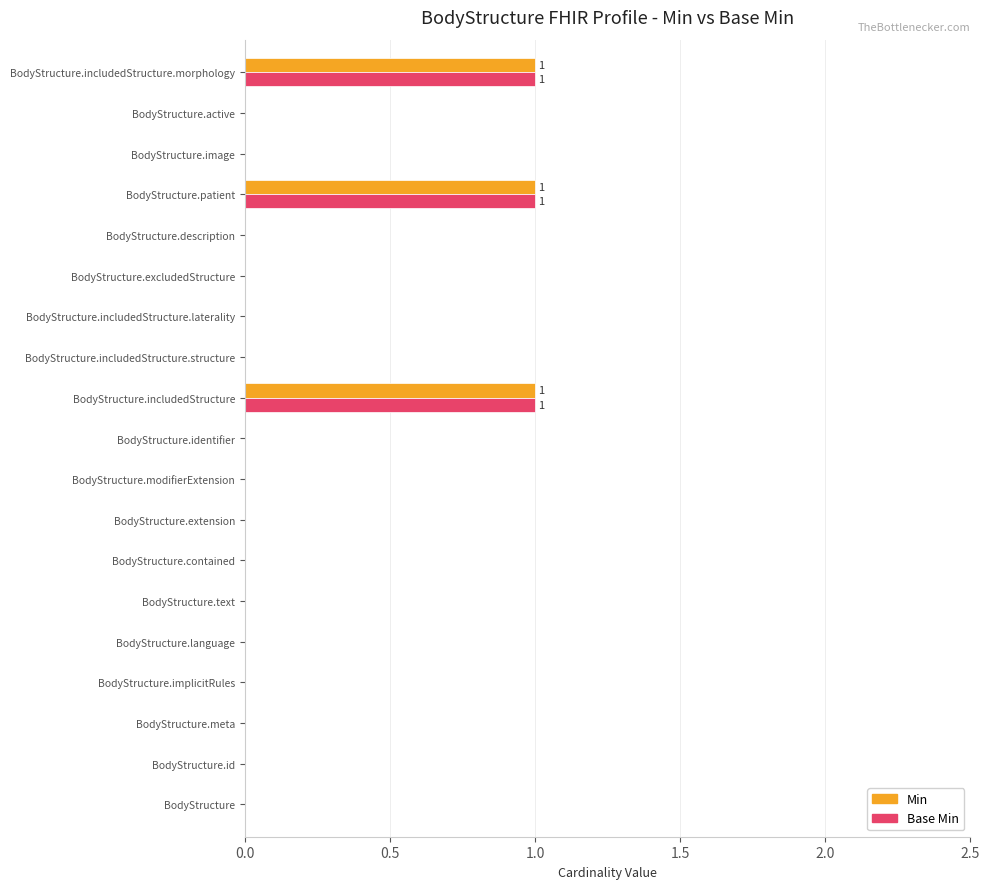

True or false: Min has a value of -1 at BodyStructure.description.

False